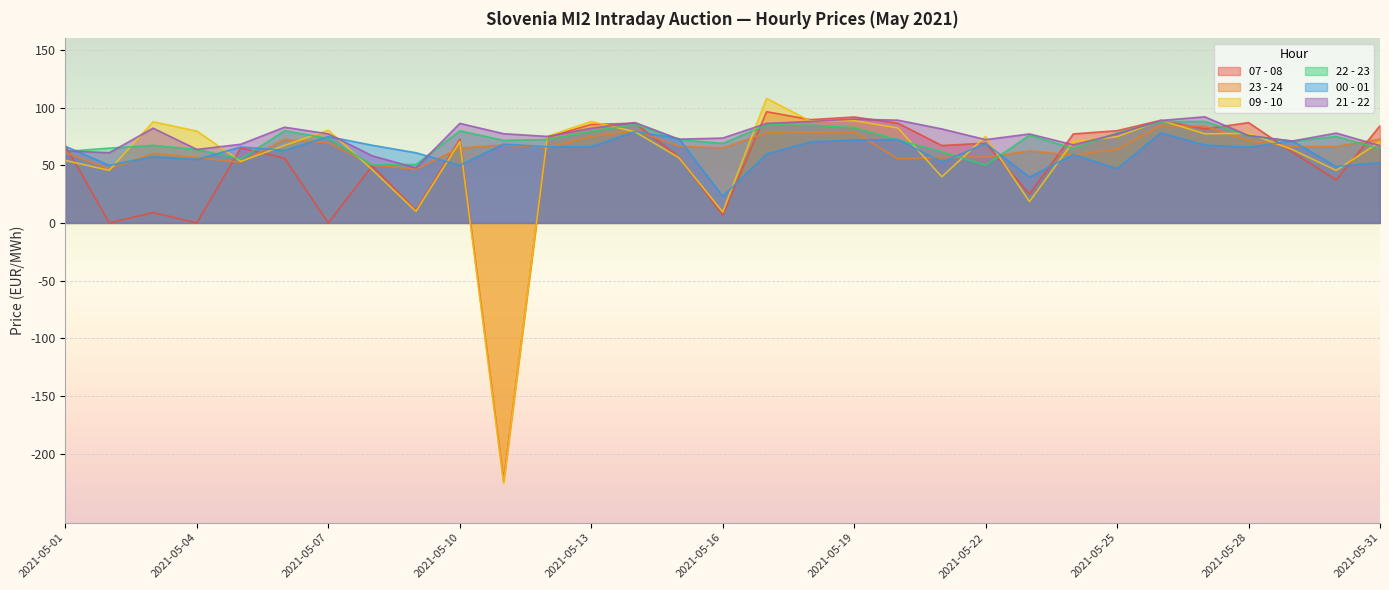

Read the 22 - 23 value at 2021-05-07.

73.3